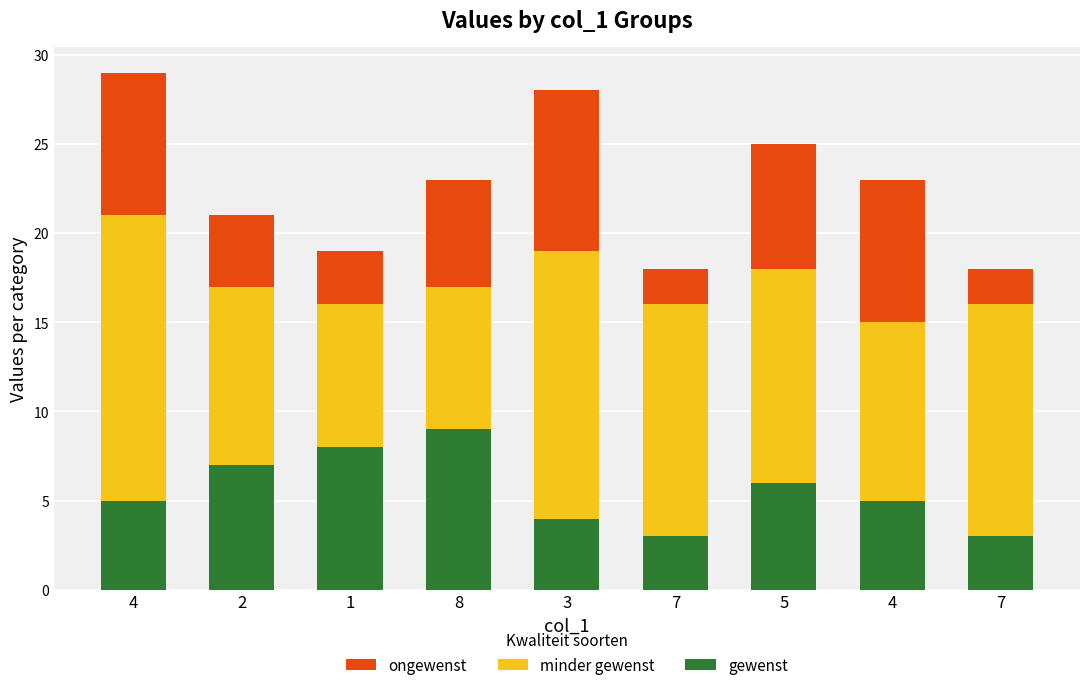

How many categories are shown in the chart?

9